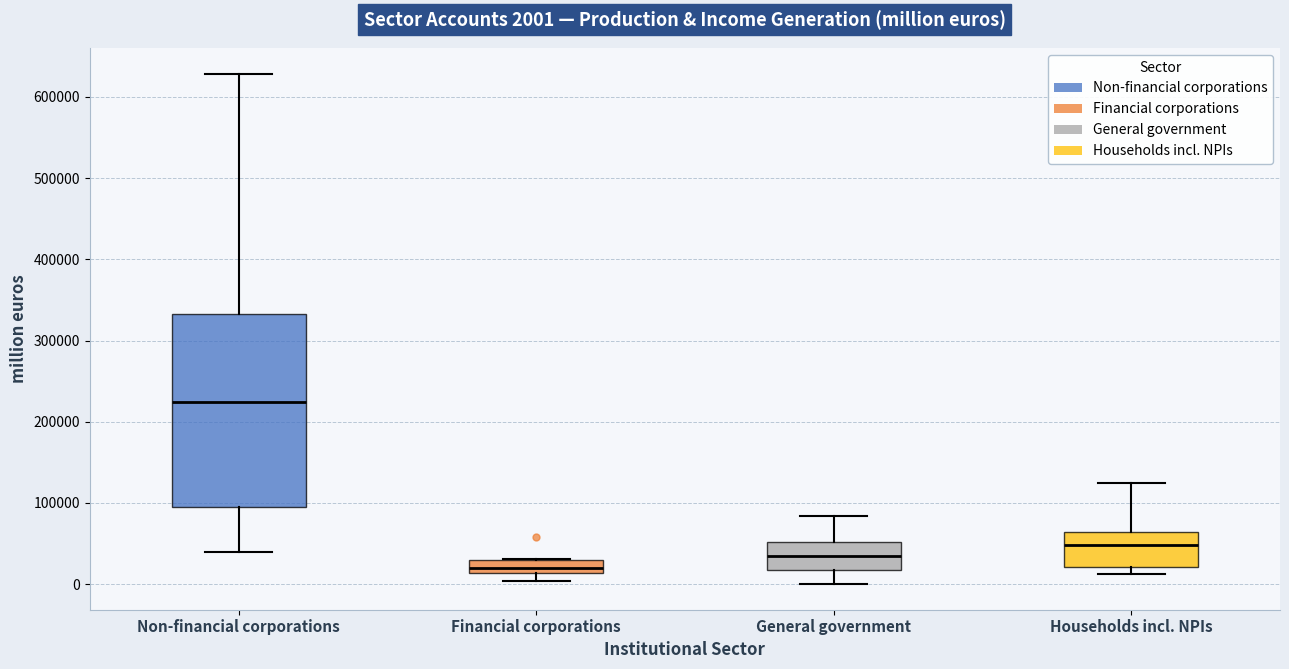

Comparing the boxes themselves (not the whiskers), which one is the tallest?

Non-financial corporations